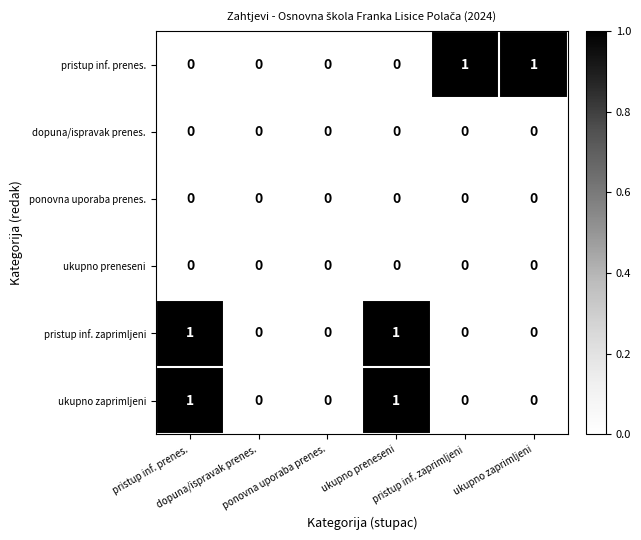

Reading right to left, transcribe all the data shown in this chart.

pristup inf. prenes.: ukupno zaprimljeni=1	pristup inf. zaprimljeni=1	ukupno preneseni=0	ponovna uporaba prenes.=0	dopuna/ispravak prenes.=0	pristup inf. prenes.=0
dopuna/ispravak prenes.: ukupno zaprimljeni=0	pristup inf. zaprimljeni=0	ukupno preneseni=0	ponovna uporaba prenes.=0	dopuna/ispravak prenes.=0	pristup inf. prenes.=0
ponovna uporaba prenes.: ukupno zaprimljeni=0	pristup inf. zaprimljeni=0	ukupno preneseni=0	ponovna uporaba prenes.=0	dopuna/ispravak prenes.=0	pristup inf. prenes.=0
ukupno preneseni: ukupno zaprimljeni=0	pristup inf. zaprimljeni=0	ukupno preneseni=0	ponovna uporaba prenes.=0	dopuna/ispravak prenes.=0	pristup inf. prenes.=0
pristup inf. zaprimljeni: ukupno zaprimljeni=0	pristup inf. zaprimljeni=0	ukupno preneseni=1	ponovna uporaba prenes.=0	dopuna/ispravak prenes.=0	pristup inf. prenes.=1
ukupno zaprimljeni: ukupno zaprimljeni=0	pristup inf. zaprimljeni=0	ukupno preneseni=1	ponovna uporaba prenes.=0	dopuna/ispravak prenes.=0	pristup inf. prenes.=1